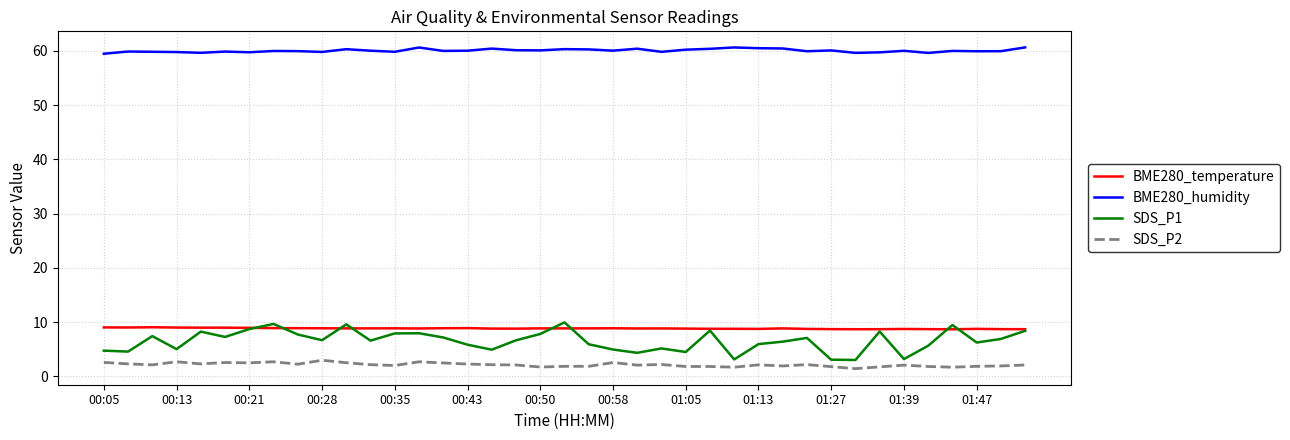

True or false: SDS_P2 and BME280_humidity intersect in this chart.

False